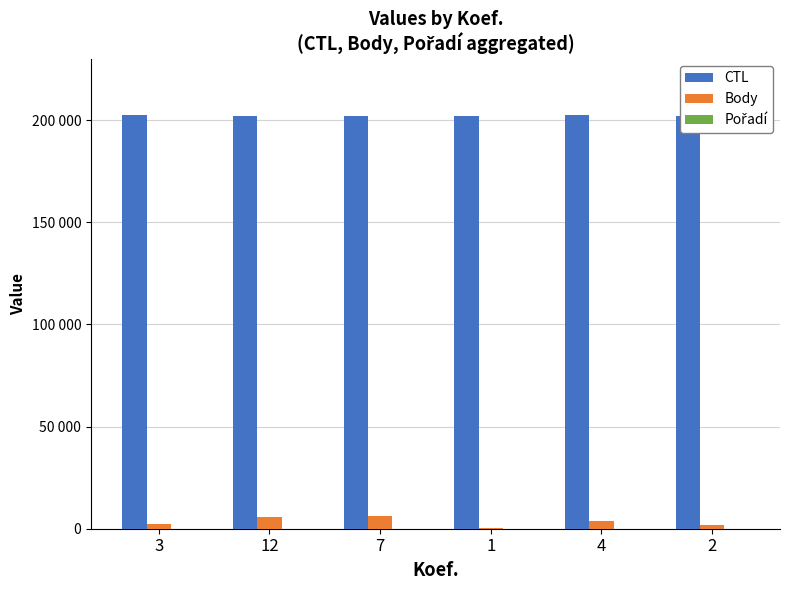

At which label does Pořadí reach its minimum?

4